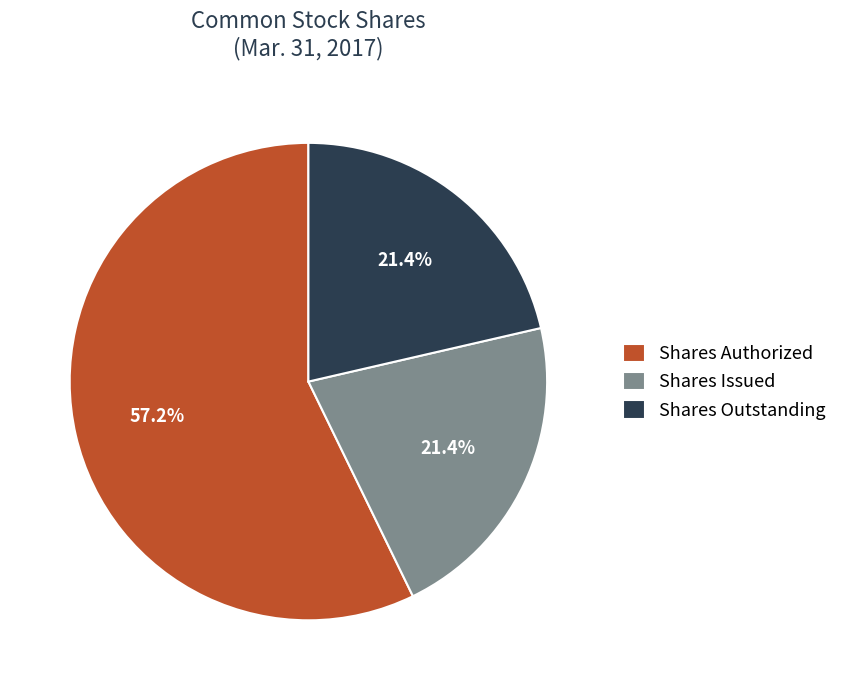

What percentage is NOT represented by Shares Authorized?

42.8%